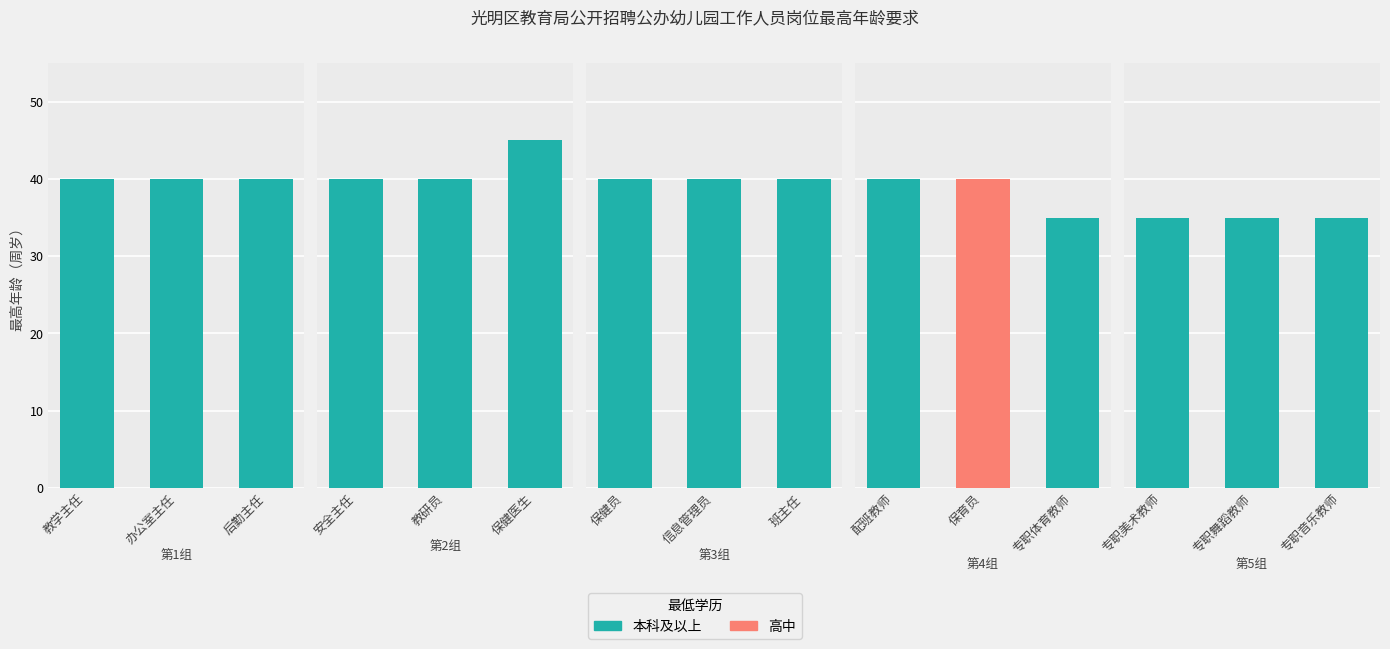

The value at 保健员 is 61. True or false?

False